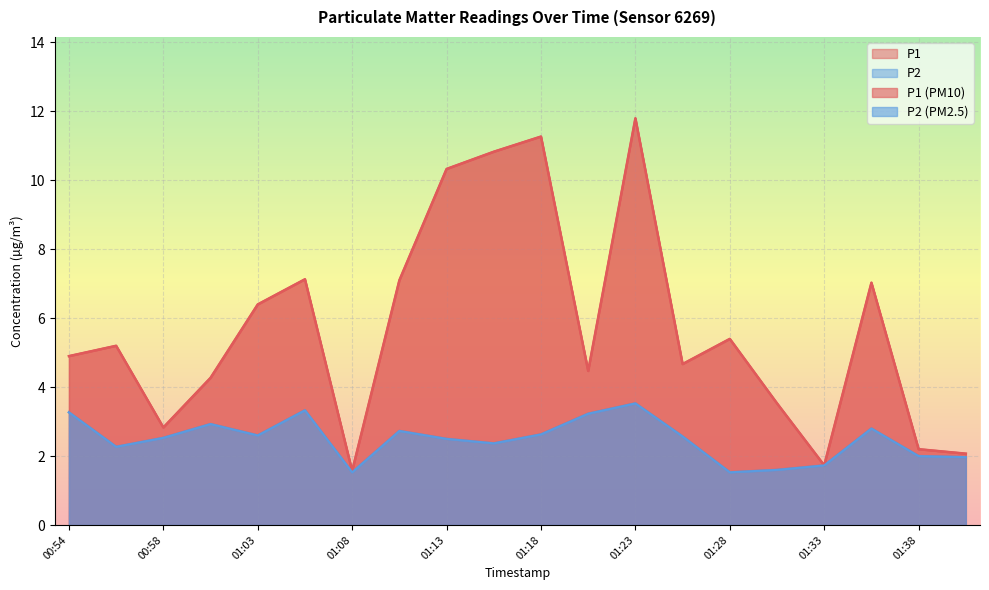

What position from the left is 01:23?

13